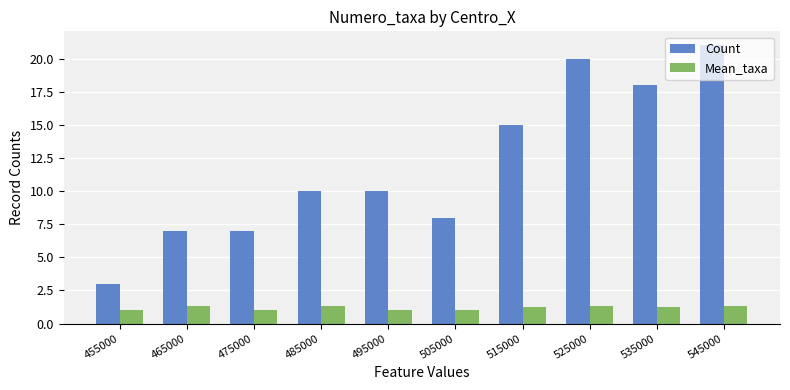

True or false: Mean_taxa has a value of 1.8 at 475000.

False